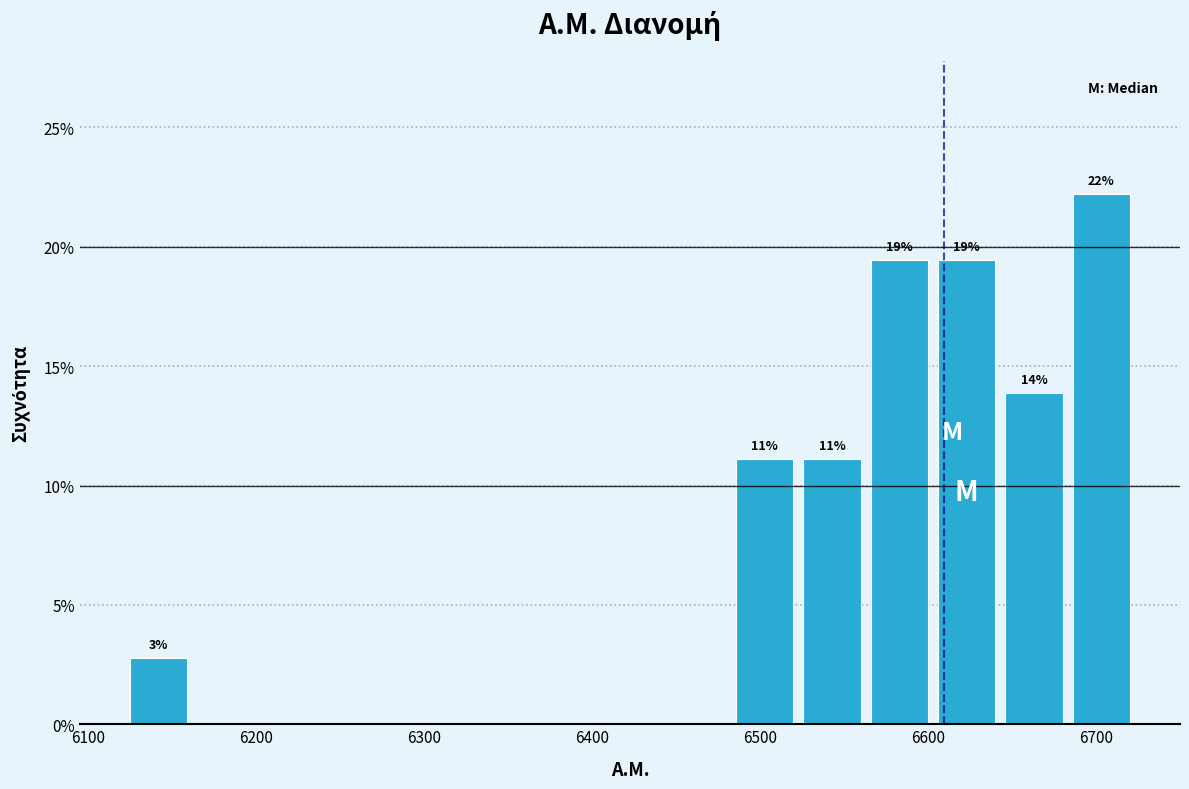

Which range on the x-axis has the tallest bar?

6680 to 6720